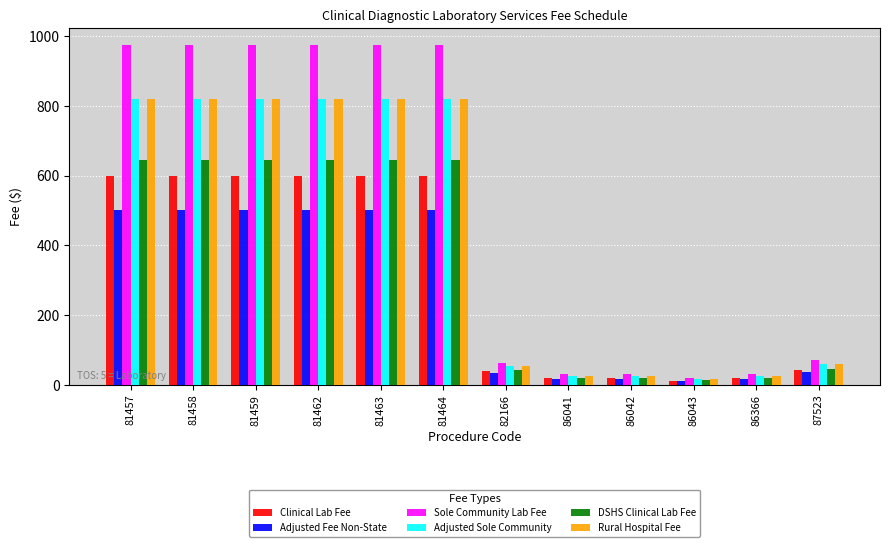

What is the greatest value displayed?

975.2